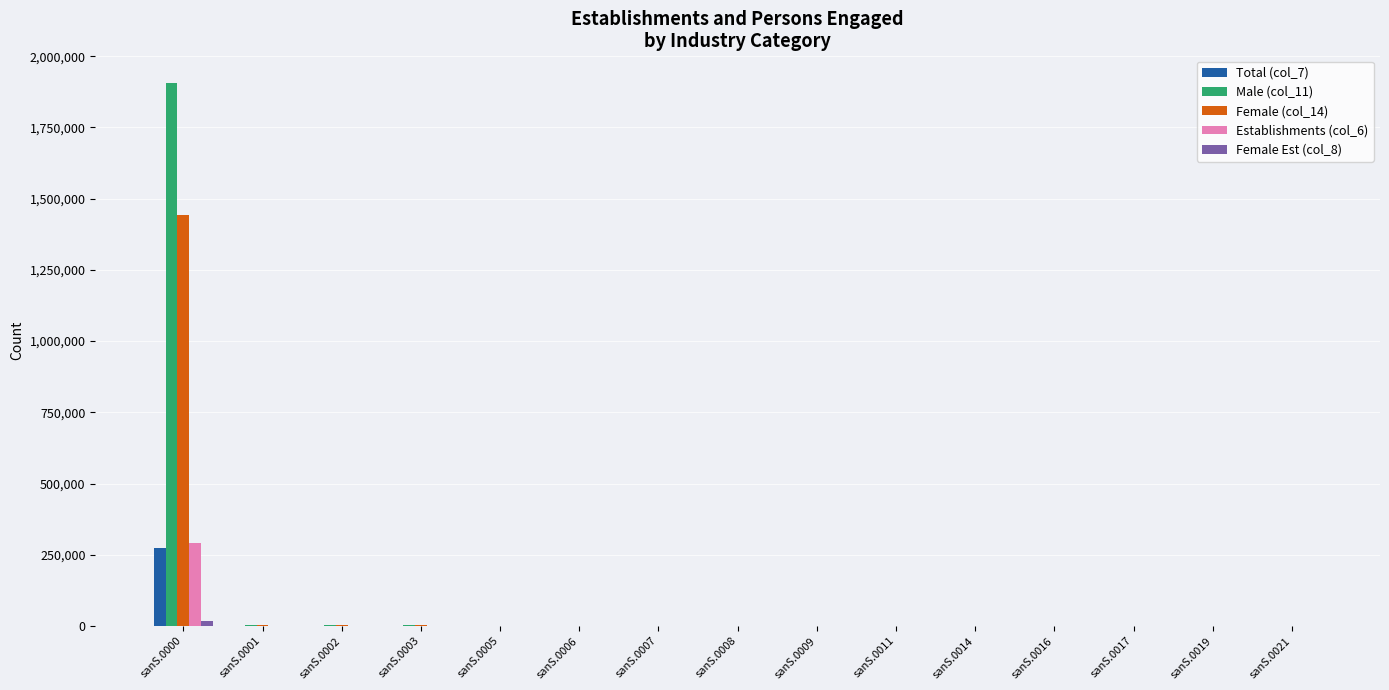

At which category is the sum across all series the highest?

sanS.0000